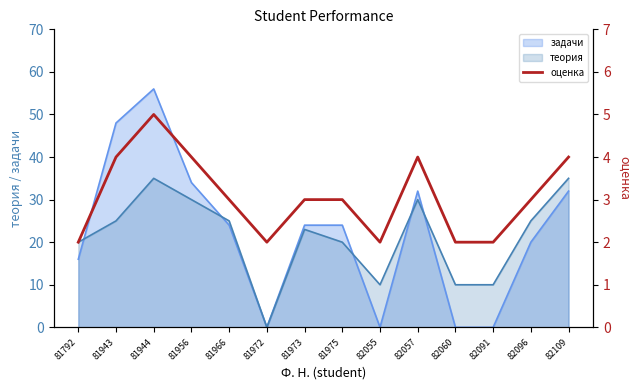

Is it true that теория equals 20 at 81975?

True